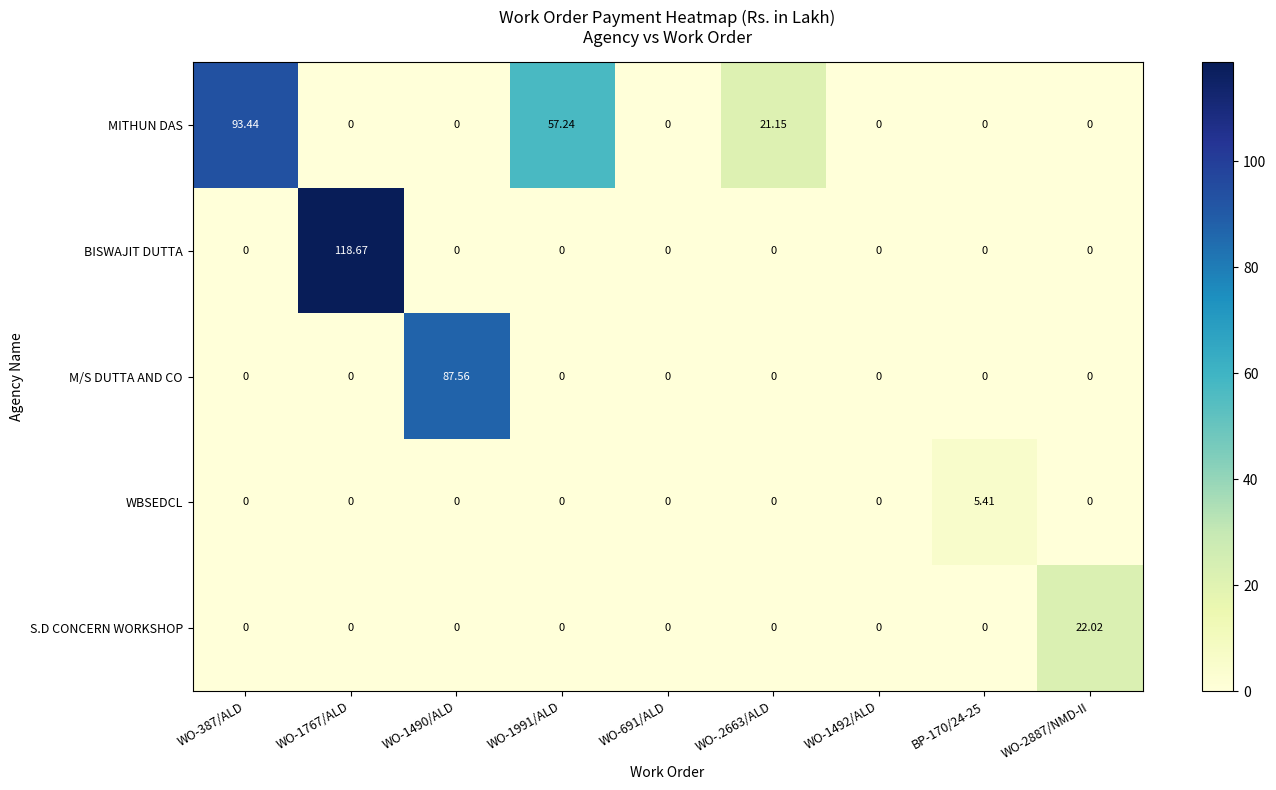

Between WO-1492/ALD and WO-2887/NMD-II, which series saw the biggest shift?

S.D CONCERN WORKSHOP